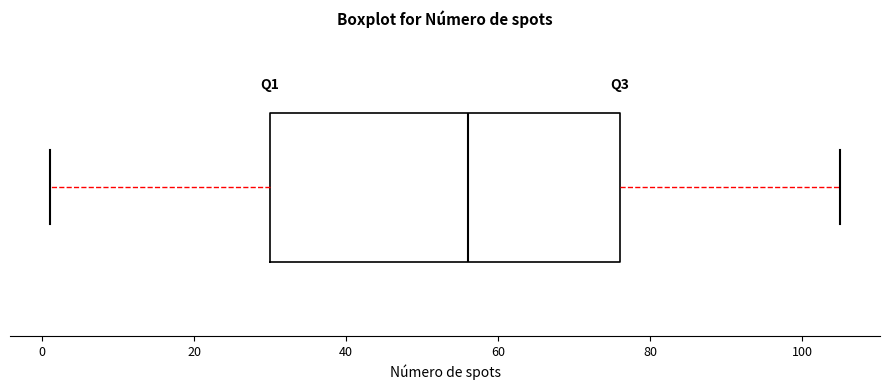

Where is the left edge of the box on the x-axis? The values are not printed on the chart, so give them approximately, as read against the axis.

30